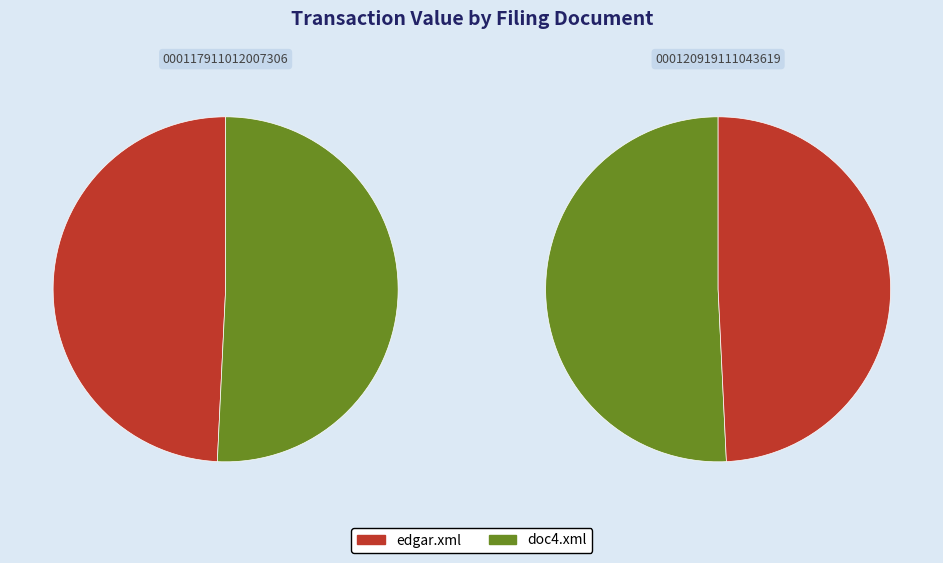

What percentage is the edgar.xml slice, to the nearest percent?

49%